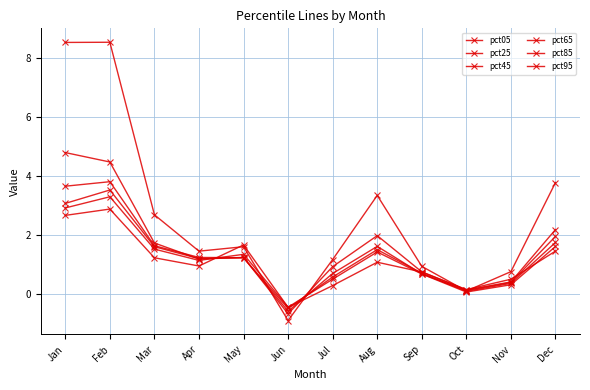

What is the difference between the pct05 values at Jan and Jul?

7.3